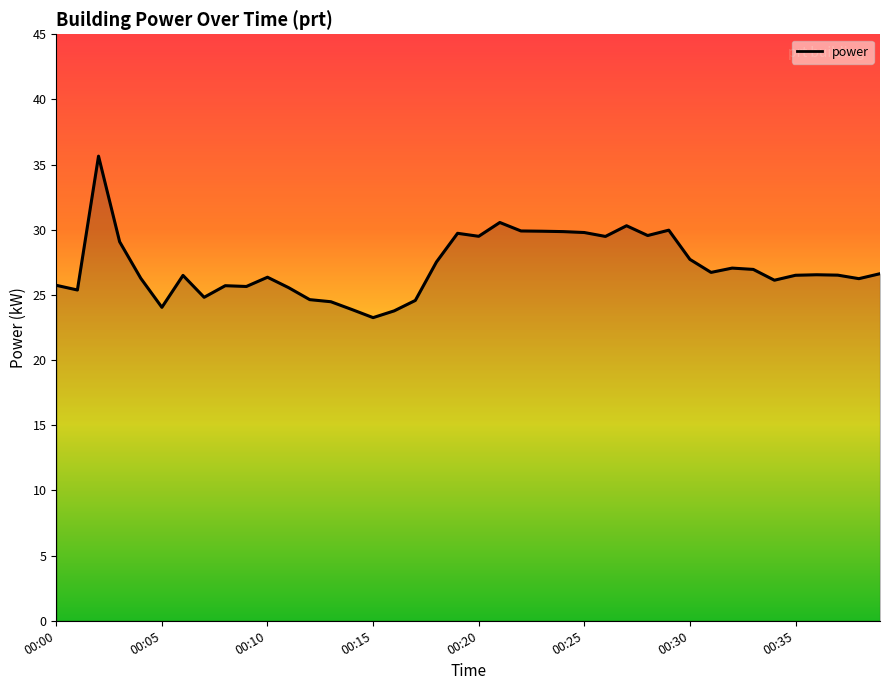

What is the difference between the maximum and minimum values?

12.4